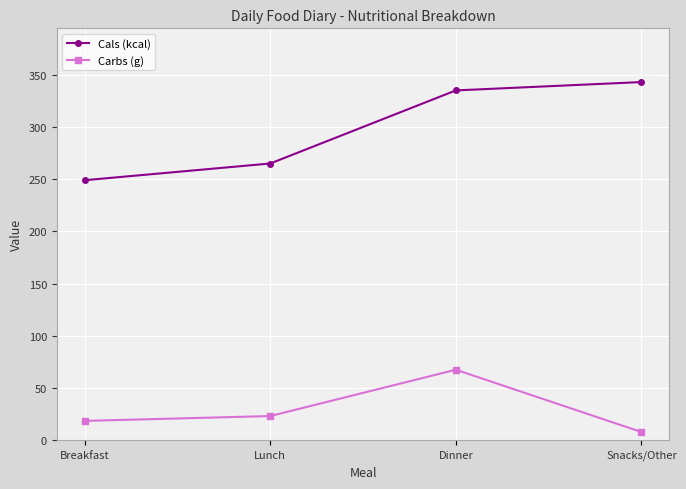

Rank the categories by Carbs (g) value from highest to lowest.

Dinner, Lunch, Breakfast, Snacks/Other